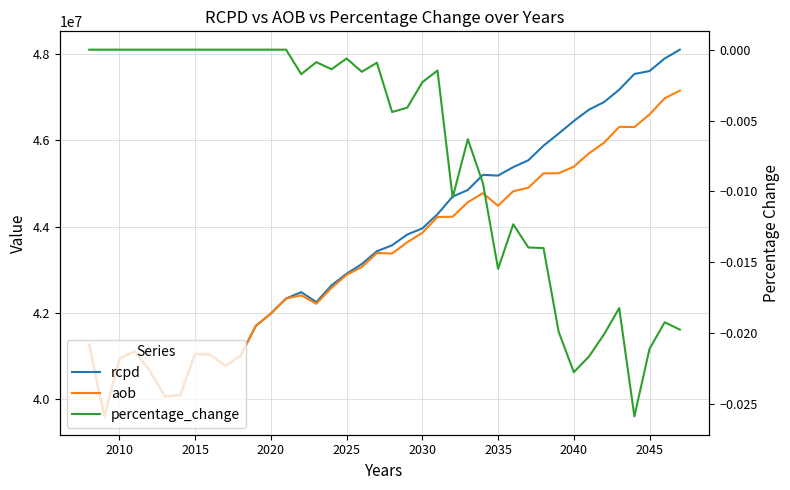

Does the chart have visible grid lines?

Yes